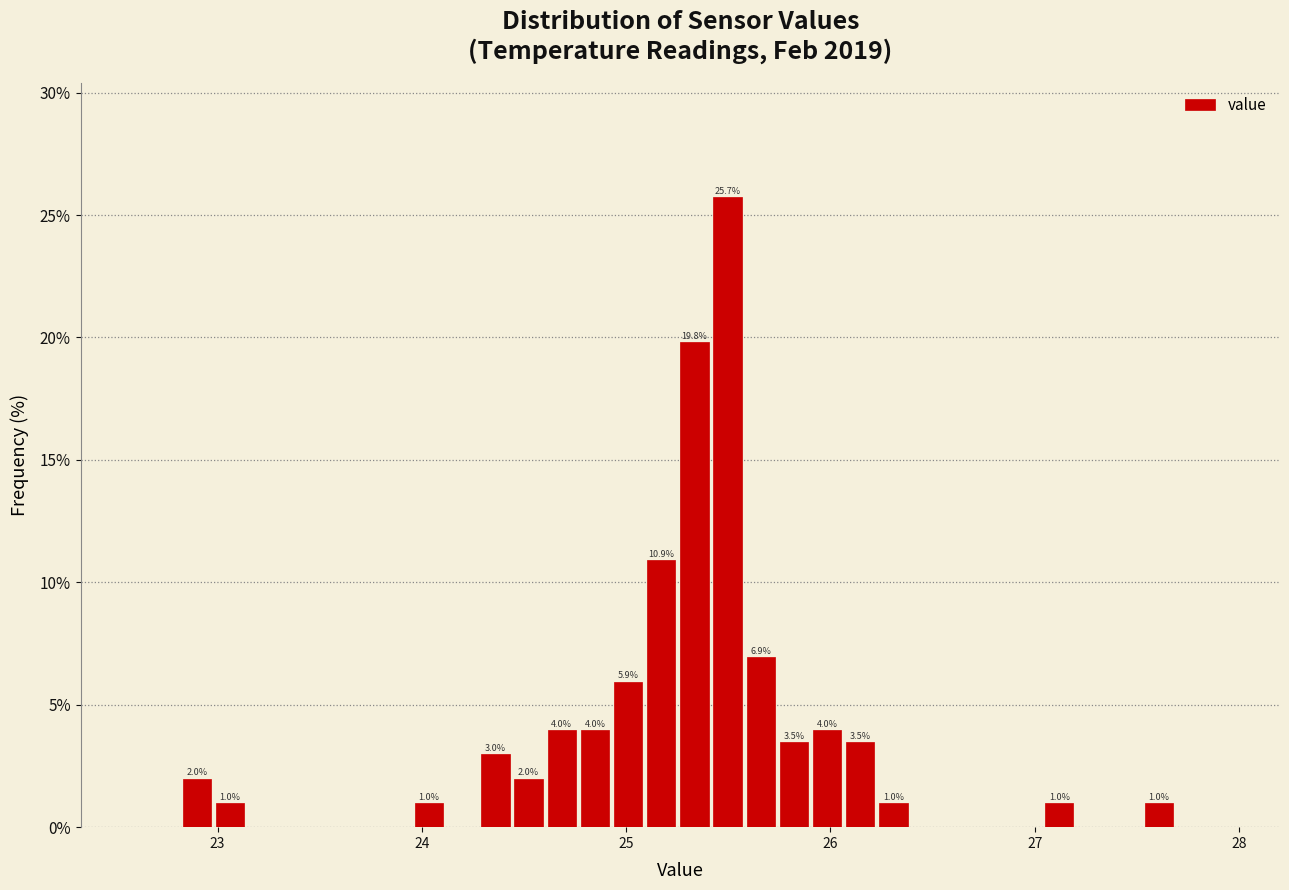

Around what value on the x-axis is the tallest bar? Give the approximate position of its centre, as read against the axis.

25.5